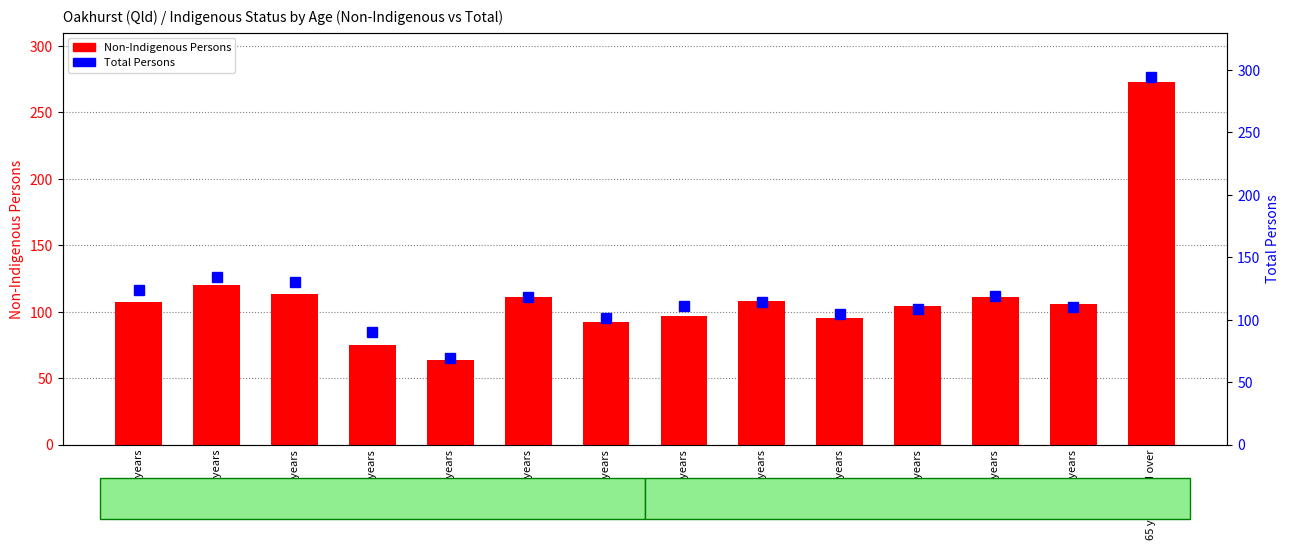

True or false: Total Persons has a value of 101 at 30-34 years.

True